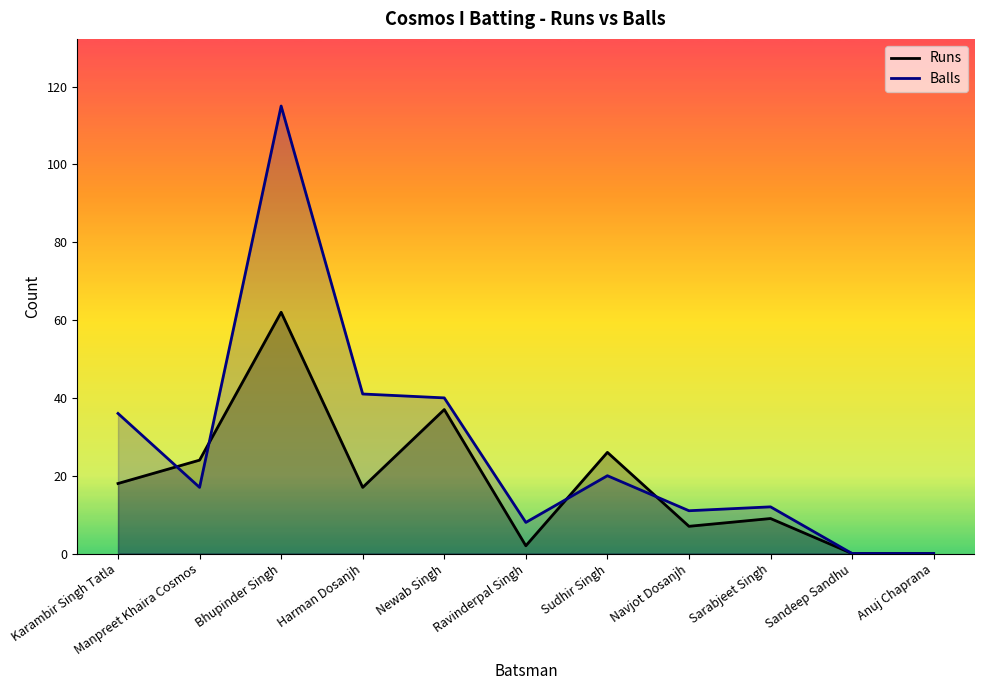

What is the average value of the Balls series?

27